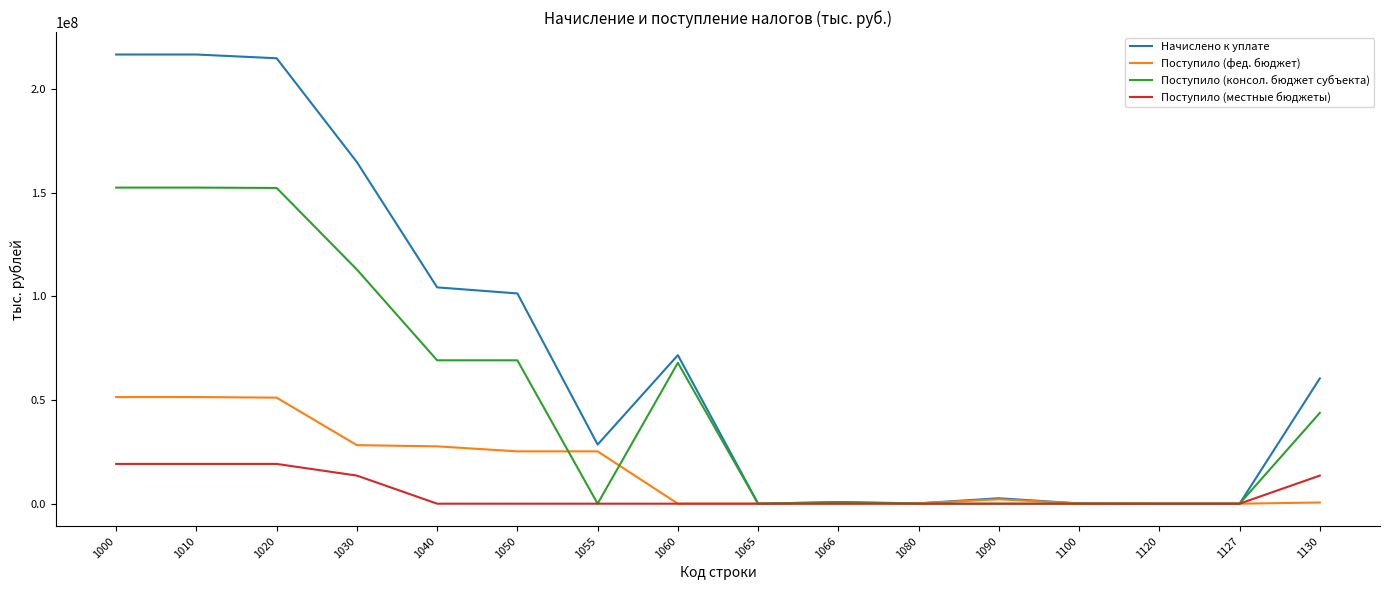

Where do Поступило (консол. бюджет субъекта) and Поступило (фед. бюджет) first cross each other?

1050 and 1055